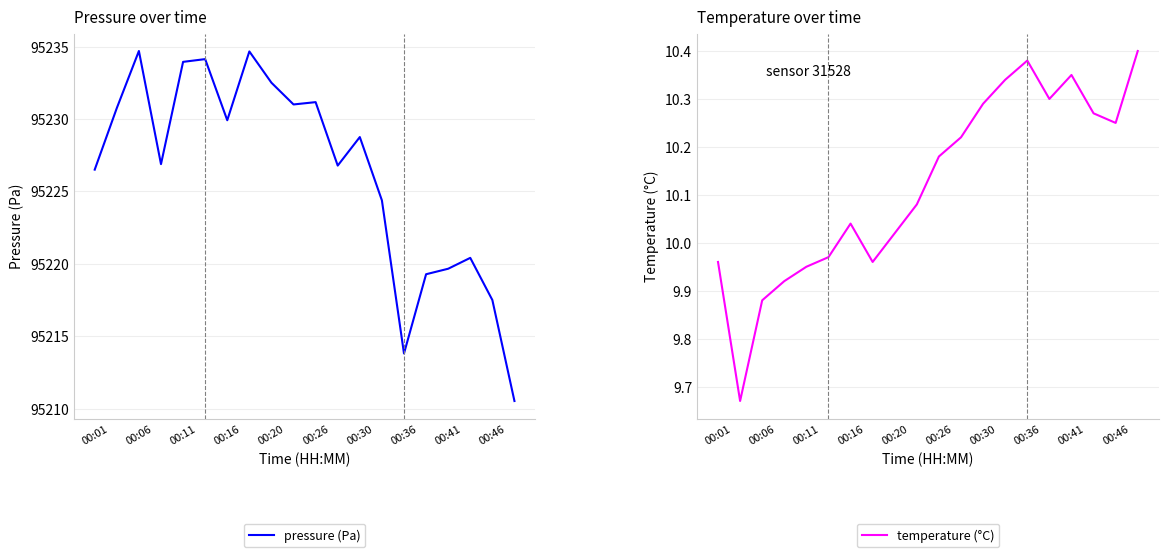

What is the minimum value shown in the chart?

9.7